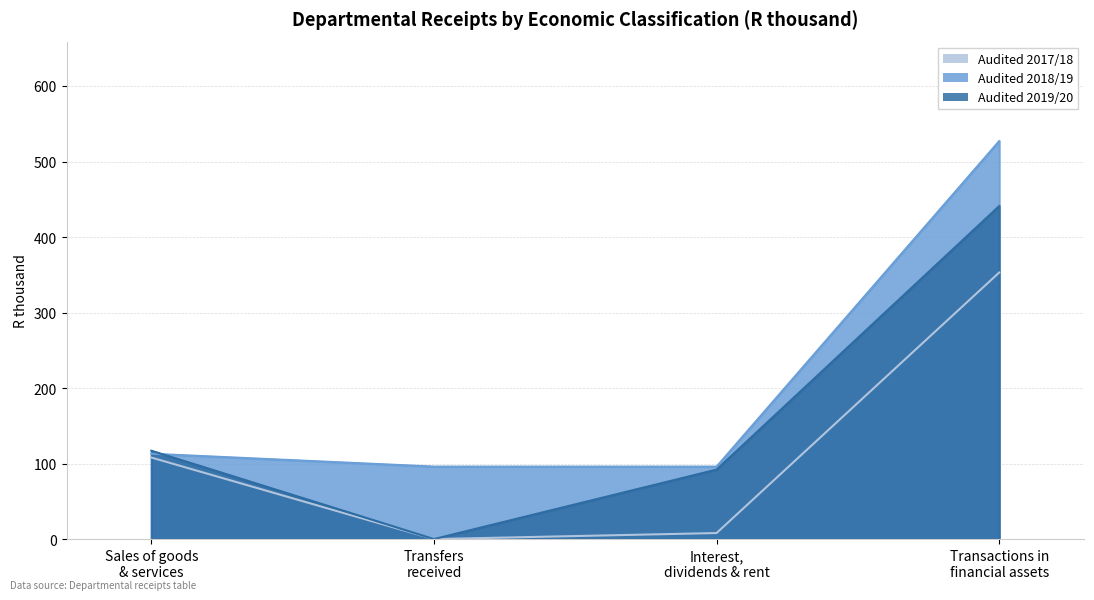

Which category has the highest value across all series?

Transactions in
financial assets